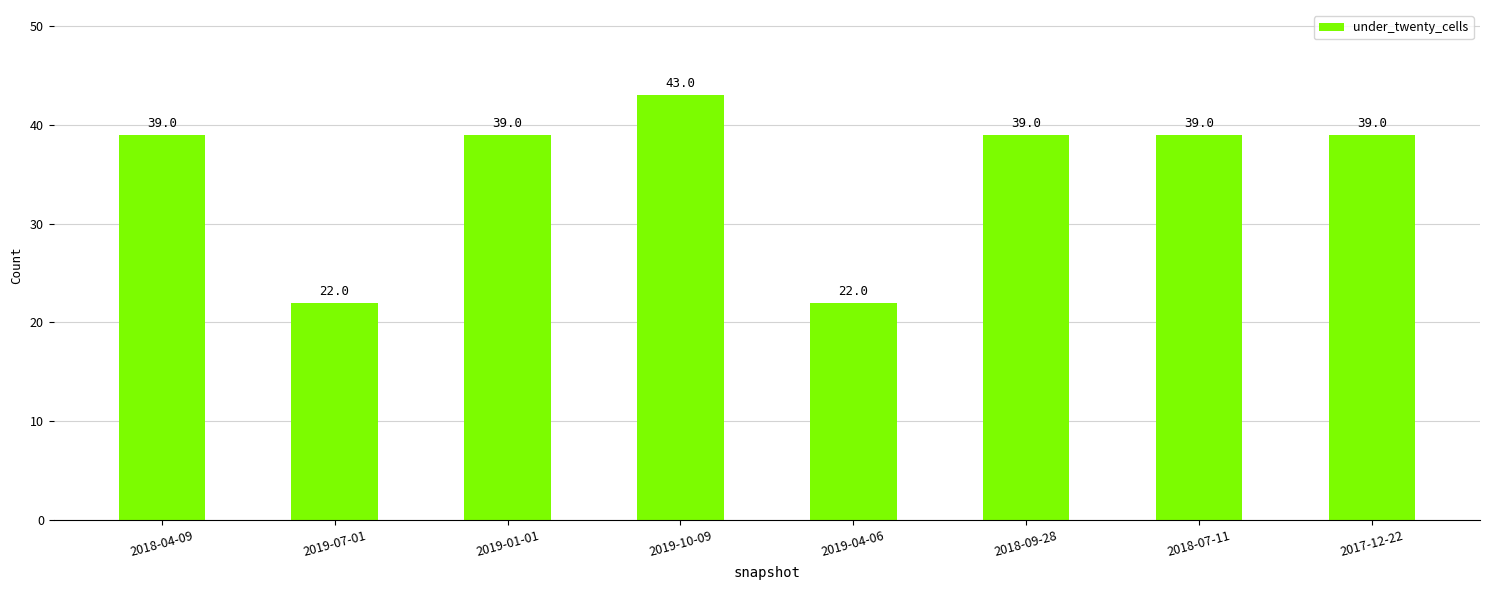

What is the ratio of the value at 2019-10-09 to the value at 2018-09-28?

1.1